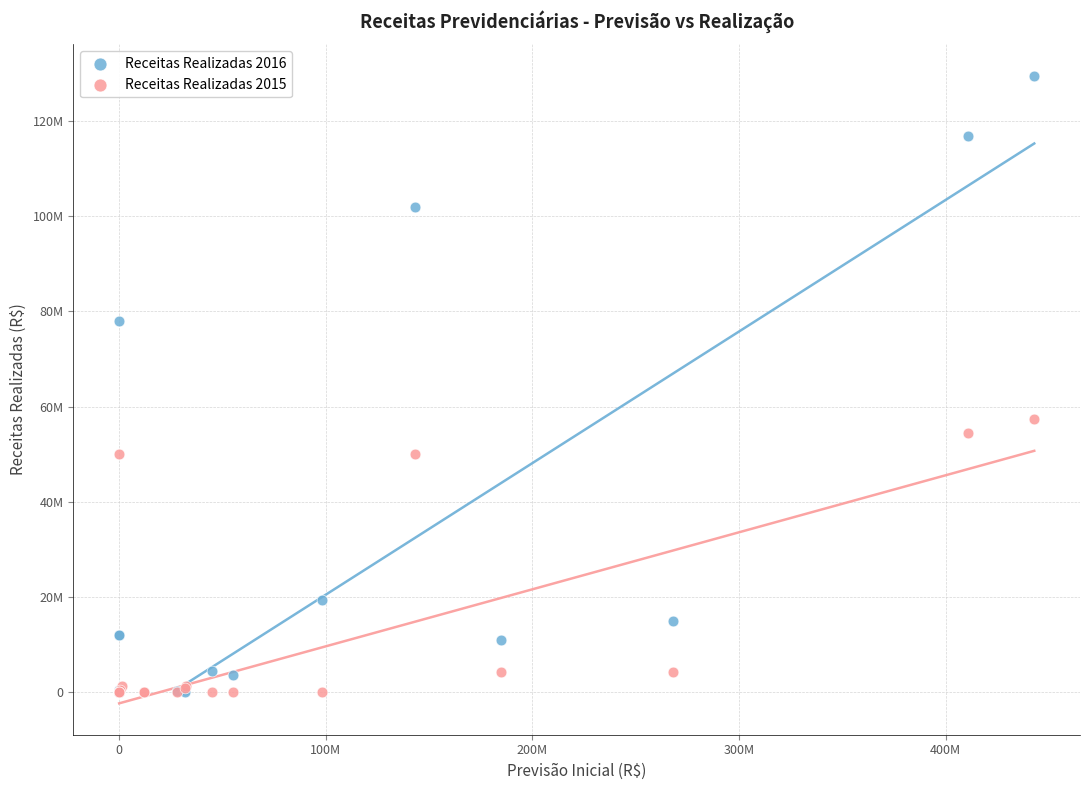

Which series reaches the maximum Y coordinate?

Receitas Realizadas 2016